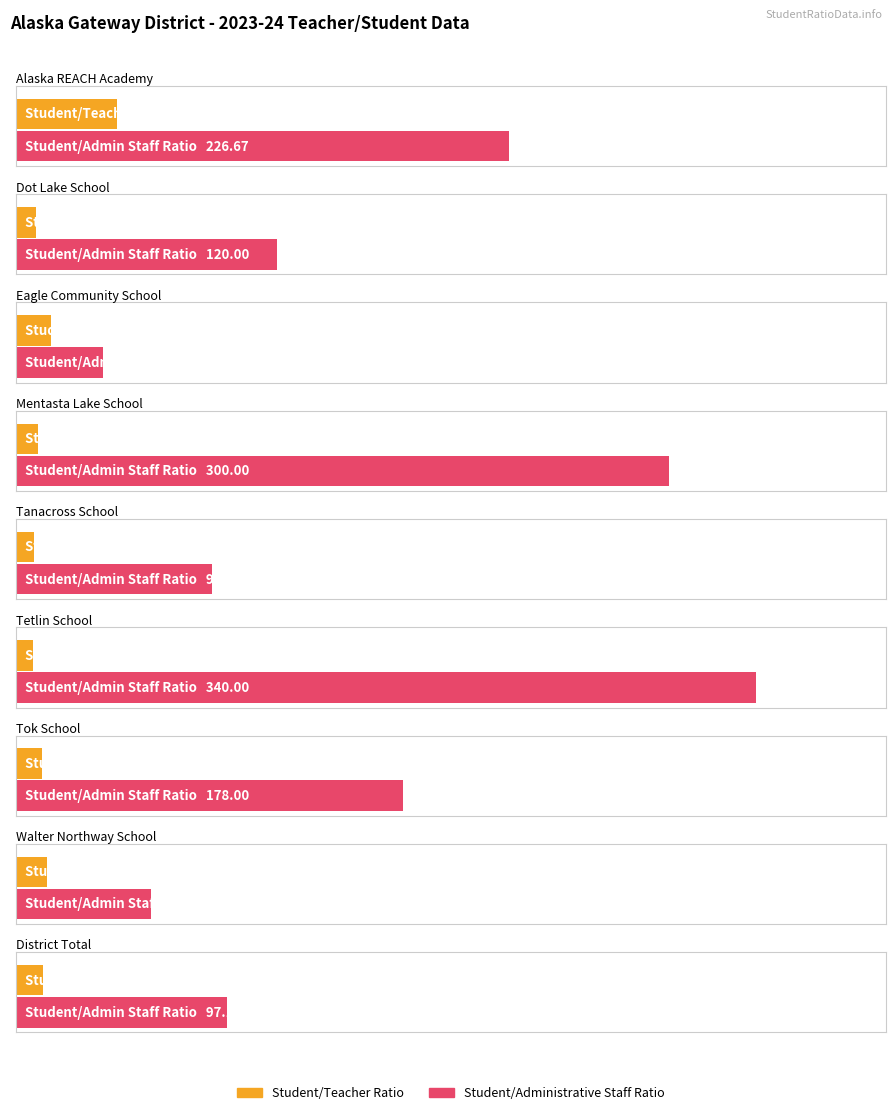

How many values in the Student/Administrative Staff Ratio series are below 120?

4